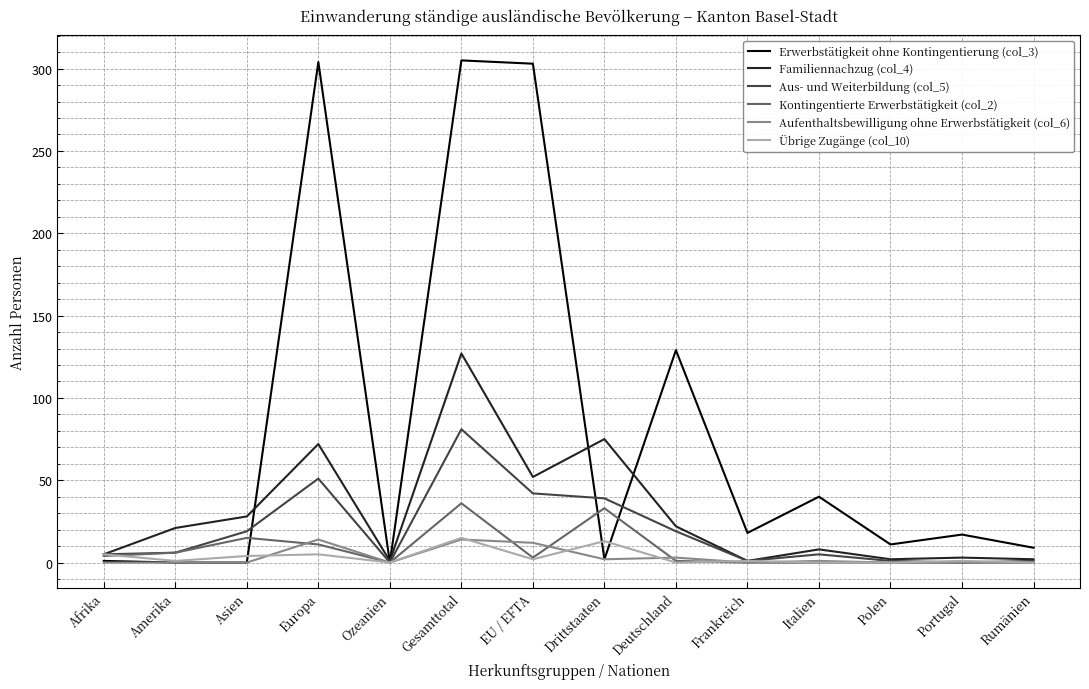

Is the value of Aus- und Weiterbildung (col_5) at Rumänien greater than the value of Erwerbstätigkeit ohne Kontingentierung (col_3) at EU / EFTA?

No